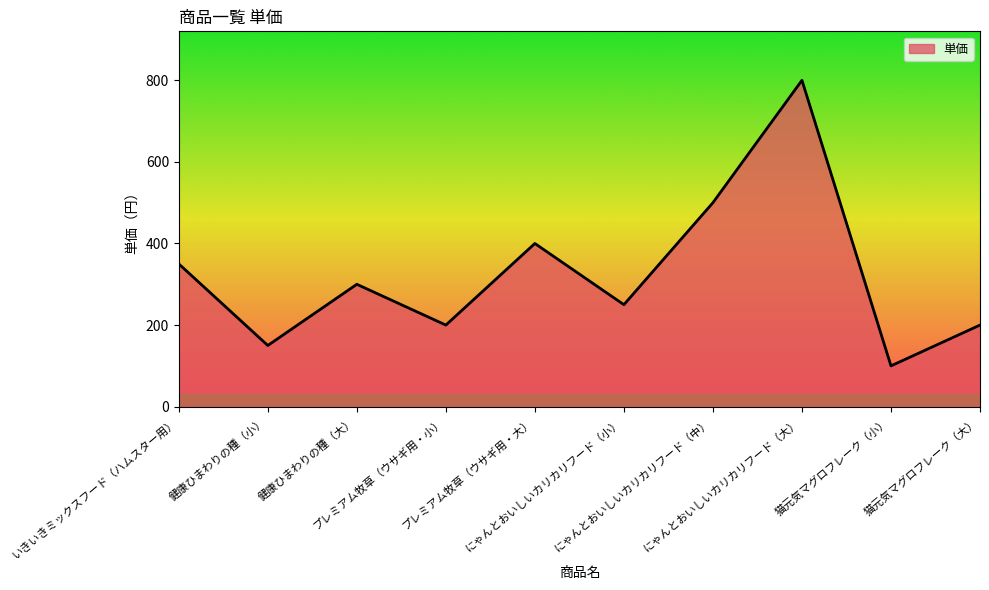

What is the minimum value shown in the chart?

100